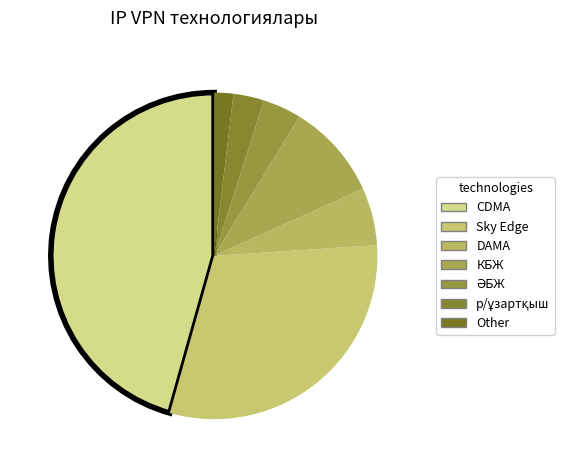

Combined, do ӘБЖ and р/ұзартқыш account for over 50%?

No